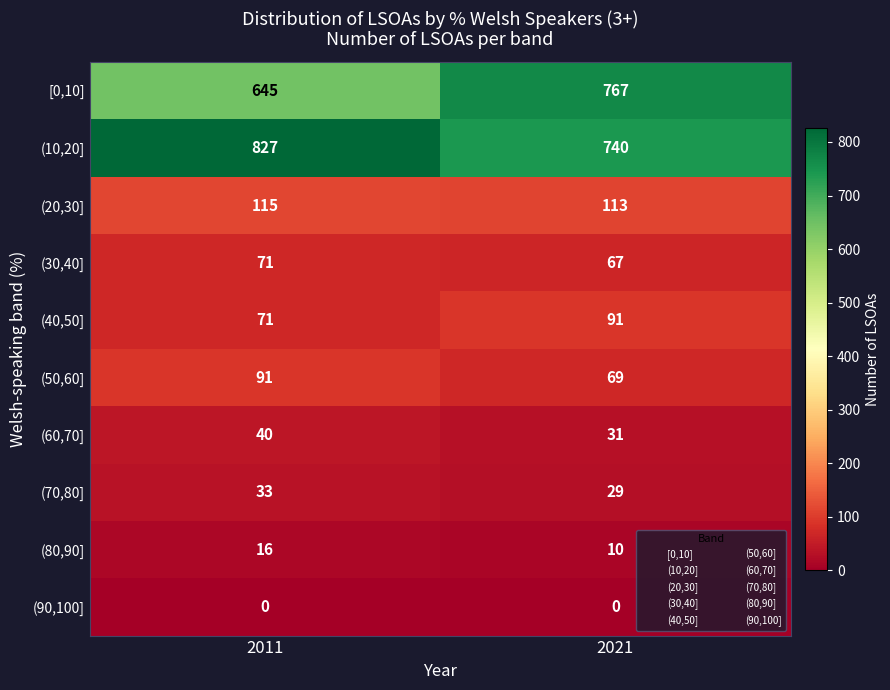

Reading right to left, transcribe all the data shown in this chart.

[0,10]: 767	645
(10,20]: 740	827
(20,30]: 113	115
(30,40]: 67	71
(40,50]: 91	71
(50,60]: 69	91
(60,70]: 31	40
(70,80]: 29	33
(80,90]: 10	16
(90,100]: 0	0